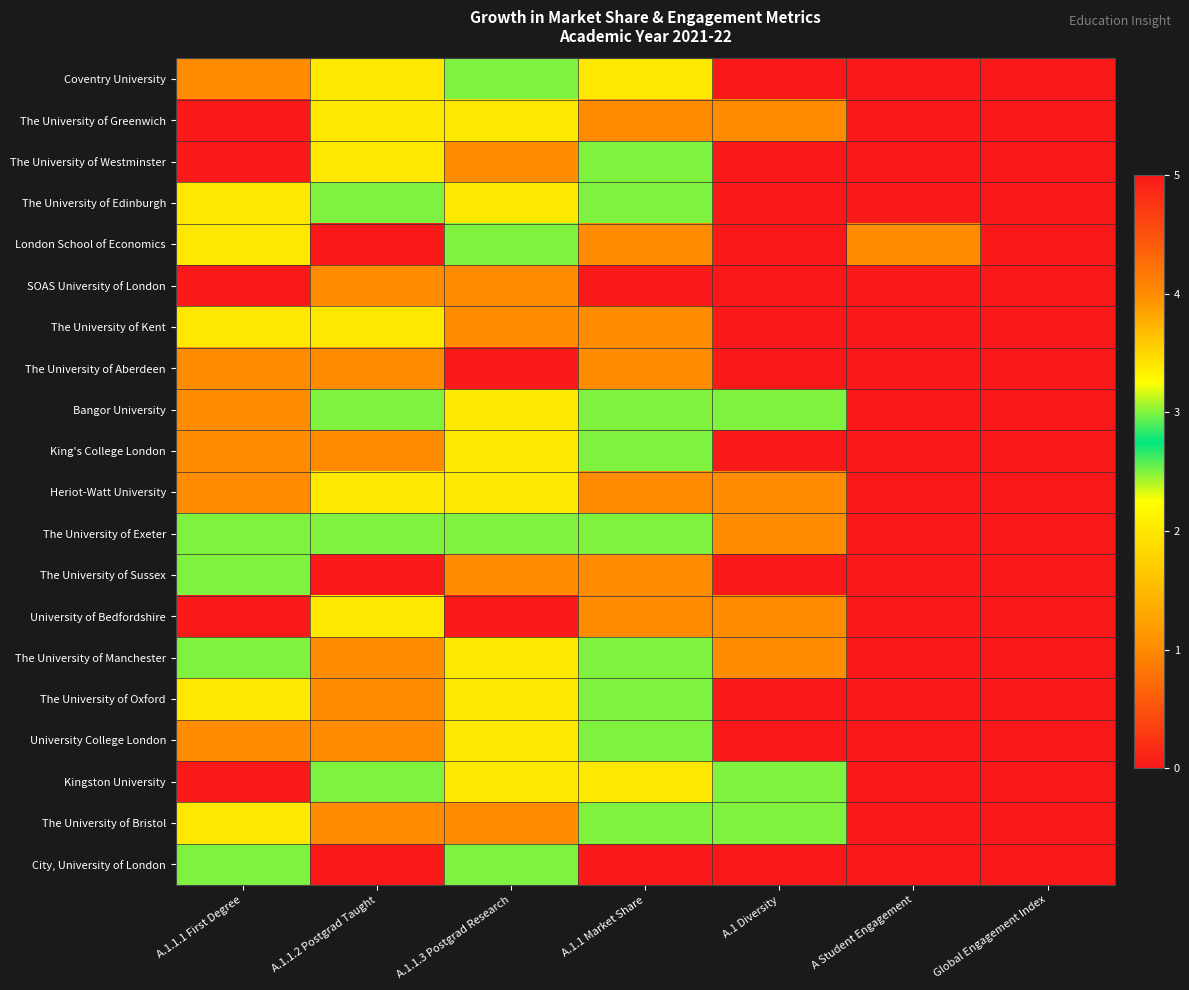

Reading left to right, extract all data points from this chart.

Coventry University: A.1.1.1 First Degree=1	A.1.1.2 Postgrad Taught=2	A.1.1.3 Postgrad Research=3	A.1.1 Market Share=2	A.1 Diversity=5	A Student Engagement=5	Global Engagement Index=5
The University of Greenwich: A.1.1.1 First Degree=5	A.1.1.2 Postgrad Taught=2	A.1.1.3 Postgrad Research=2	A.1.1 Market Share=1	A.1 Diversity=4	A Student Engagement=5	Global Engagement Index=5
The University of Westminster: A.1.1.1 First Degree=5	A.1.1.2 Postgrad Taught=2	A.1.1.3 Postgrad Research=4	A.1.1 Market Share=3	A.1 Diversity=5	A Student Engagement=5	Global Engagement Index=5
The University of Edinburgh: A.1.1.1 First Degree=2	A.1.1.2 Postgrad Taught=3	A.1.1.3 Postgrad Research=2	A.1.1 Market Share=3	A.1 Diversity=5	A Student Engagement=5	Global Engagement Index=5
London School of Economics: A.1.1.1 First Degree=2	A.1.1.2 Postgrad Taught=5	A.1.1.3 Postgrad Research=3	A.1.1 Market Share=4	A.1 Diversity=5	A Student Engagement=4	Global Engagement Index=5
SOAS University of London: A.1.1.1 First Degree=5	A.1.1.2 Postgrad Taught=4	A.1.1.3 Postgrad Research=4	A.1.1 Market Share=5	A.1 Diversity=5	A Student Engagement=5	Global Engagement Index=5
The University of Kent: A.1.1.1 First Degree=2	A.1.1.2 Postgrad Taught=2	A.1.1.3 Postgrad Research=4	A.1.1 Market Share=4	A.1 Diversity=5	A Student Engagement=5	Global Engagement Index=5
The University of Aberdeen: A.1.1.1 First Degree=4	A.1.1.2 Postgrad Taught=4	A.1.1.3 Postgrad Research=5	A.1.1 Market Share=4	A.1 Diversity=5	A Student Engagement=5	Global Engagement Index=5
Bangor University: A.1.1.1 First Degree=1	A.1.1.2 Postgrad Taught=3	A.1.1.3 Postgrad Research=2	A.1.1 Market Share=3	A.1 Diversity=3	A Student Engagement=5	Global Engagement Index=5
King's College London: A.1.1.1 First Degree=1	A.1.1.2 Postgrad Taught=4	A.1.1.3 Postgrad Research=2	A.1.1 Market Share=3	A.1 Diversity=5	A Student Engagement=5	Global Engagement Index=5
Heriot-Watt University: A.1.1.1 First Degree=4	A.1.1.2 Postgrad Taught=2	A.1.1.3 Postgrad Research=2	A.1.1 Market Share=1	A.1 Diversity=4	A Student Engagement=5	Global Engagement Index=5
The University of Exeter: A.1.1.1 First Degree=3	A.1.1.2 Postgrad Taught=3	A.1.1.3 Postgrad Research=3	A.1.1 Market Share=3	A.1 Diversity=4	A Student Engagement=5	Global Engagement Index=5
The University of Sussex: A.1.1.1 First Degree=3	A.1.1.2 Postgrad Taught=5	A.1.1.3 Postgrad Research=4	A.1.1 Market Share=4	A.1 Diversity=5	A Student Engagement=5	Global Engagement Index=5
University of Bedfordshire: A.1.1.1 First Degree=5	A.1.1.2 Postgrad Taught=2	A.1.1.3 Postgrad Research=5	A.1.1 Market Share=4	A.1 Diversity=4	A Student Engagement=5	Global Engagement Index=5
The University of Manchester: A.1.1.1 First Degree=3	A.1.1.2 Postgrad Taught=4	A.1.1.3 Postgrad Research=2	A.1.1 Market Share=3	A.1 Diversity=4	A Student Engagement=5	Global Engagement Index=5
The University of Oxford: A.1.1.1 First Degree=2	A.1.1.2 Postgrad Taught=4	A.1.1.3 Postgrad Research=2	A.1.1 Market Share=3	A.1 Diversity=5	A Student Engagement=5	Global Engagement Index=5
University College London: A.1.1.1 First Degree=1	A.1.1.2 Postgrad Taught=4	A.1.1.3 Postgrad Research=2	A.1.1 Market Share=3	A.1 Diversity=5	A Student Engagement=5	Global Engagement Index=5
Kingston University: A.1.1.1 First Degree=5	A.1.1.2 Postgrad Taught=3	A.1.1.3 Postgrad Research=2	A.1.1 Market Share=2	A.1 Diversity=3	A Student Engagement=5	Global Engagement Index=5
The University of Bristol: A.1.1.1 First Degree=2	A.1.1.2 Postgrad Taught=4	A.1.1.3 Postgrad Research=1	A.1.1 Market Share=3	A.1 Diversity=3	A Student Engagement=5	Global Engagement Index=5
City, University of London: A.1.1.1 First Degree=3	A.1.1.2 Postgrad Taught=5	A.1.1.3 Postgrad Research=3	A.1.1 Market Share=5	A.1 Diversity=5	A Student Engagement=5	Global Engagement Index=5